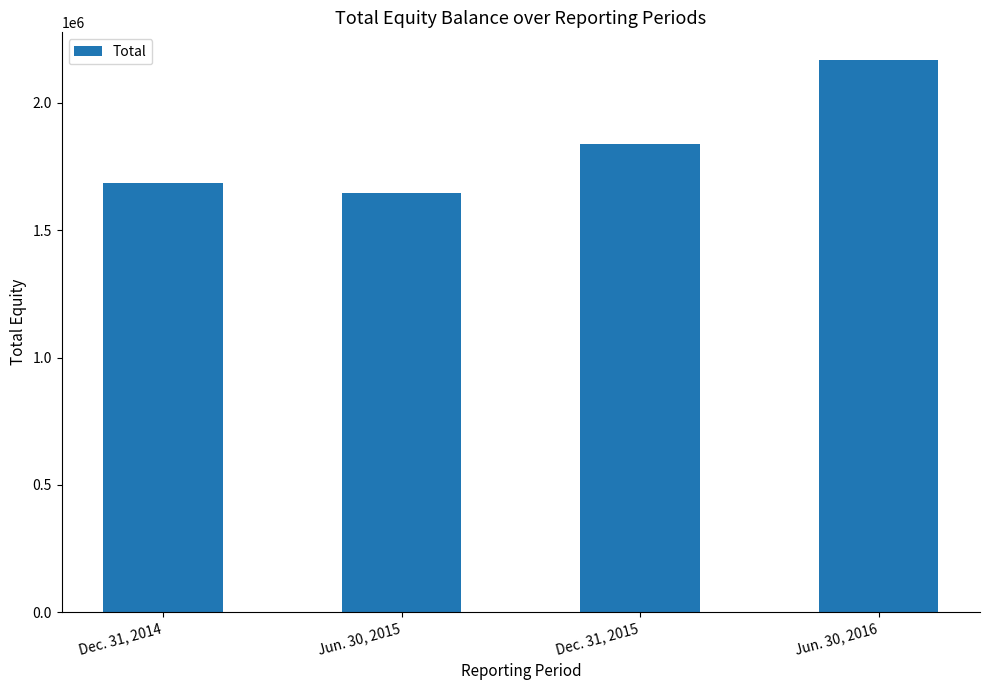

Which label corresponds to the largest value in the chart?

Jun. 30, 2016